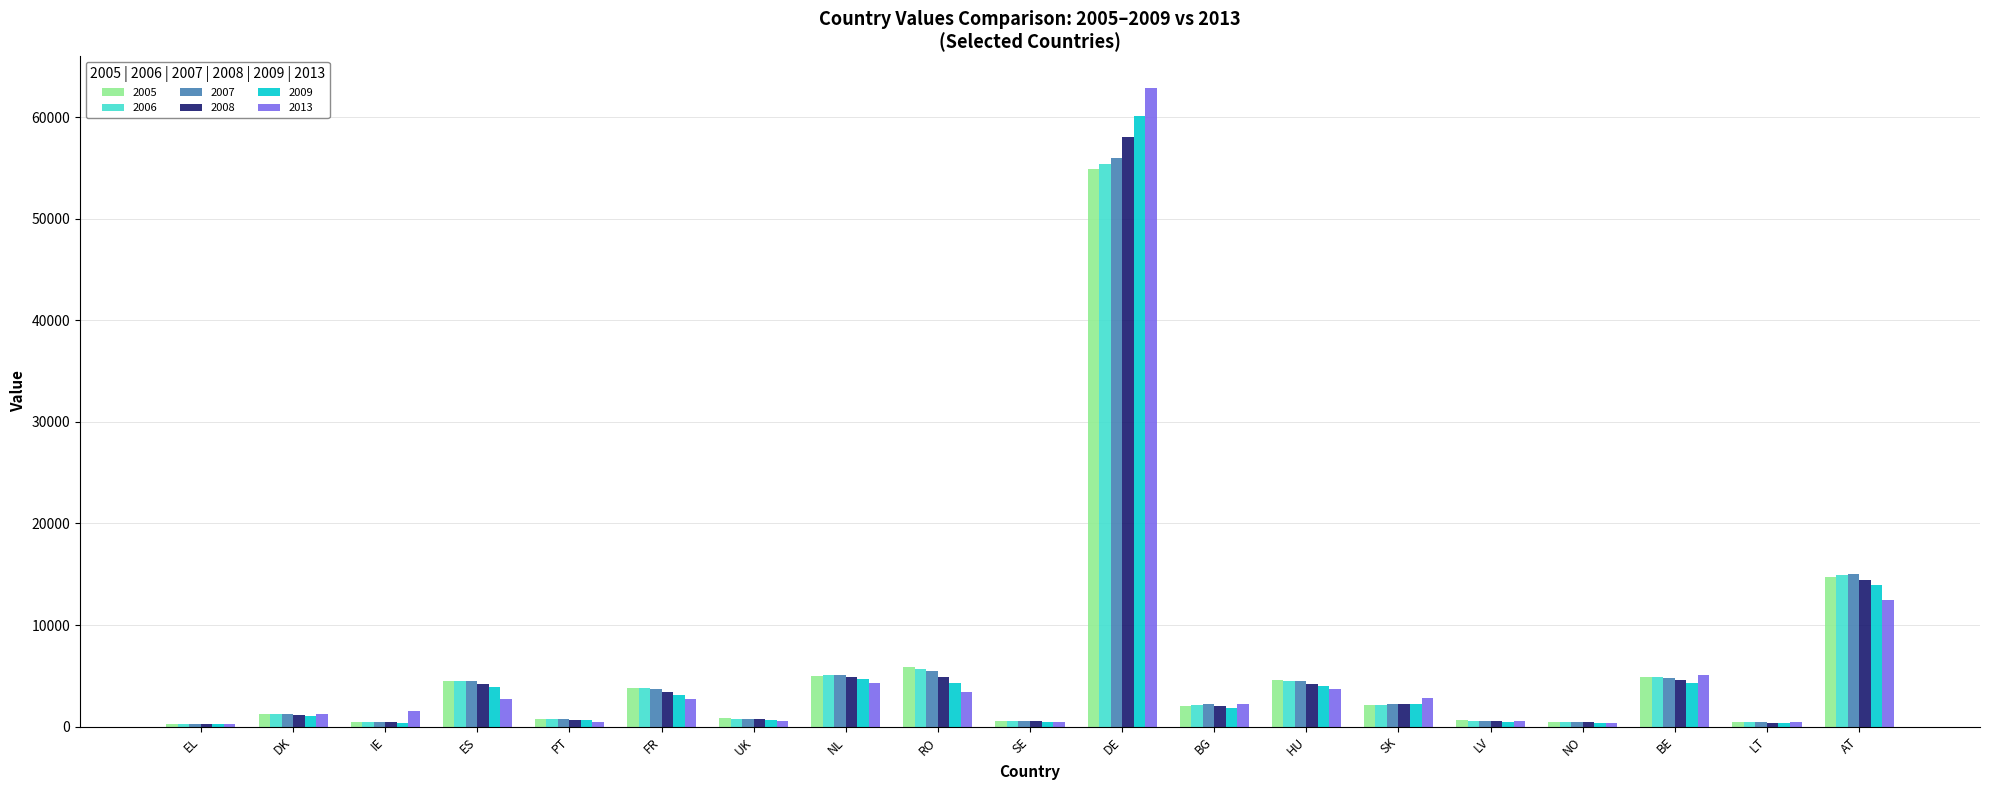

What is the label of the 1st bar from the left?

EL